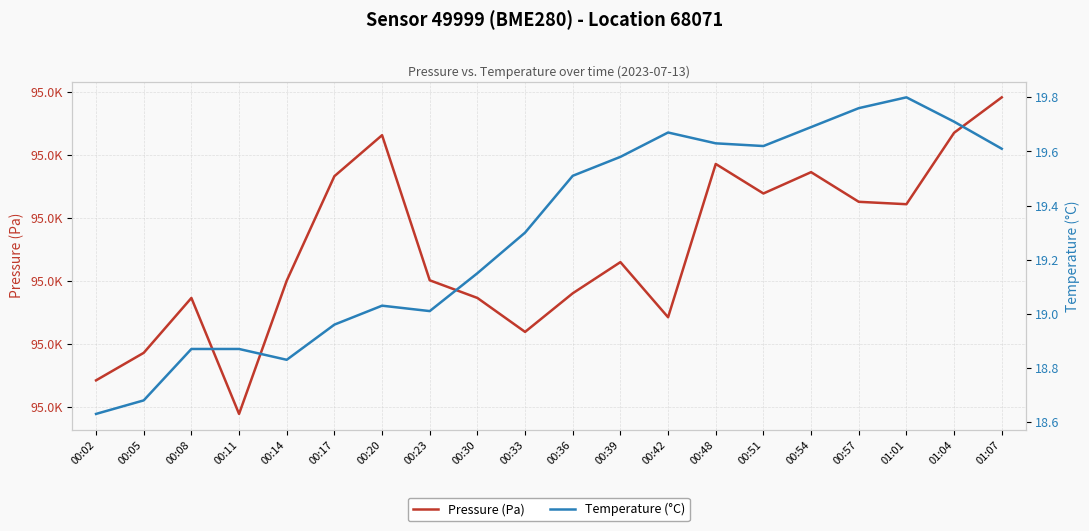

At which label is Pressure (Pa) closest to 94977?

00:39